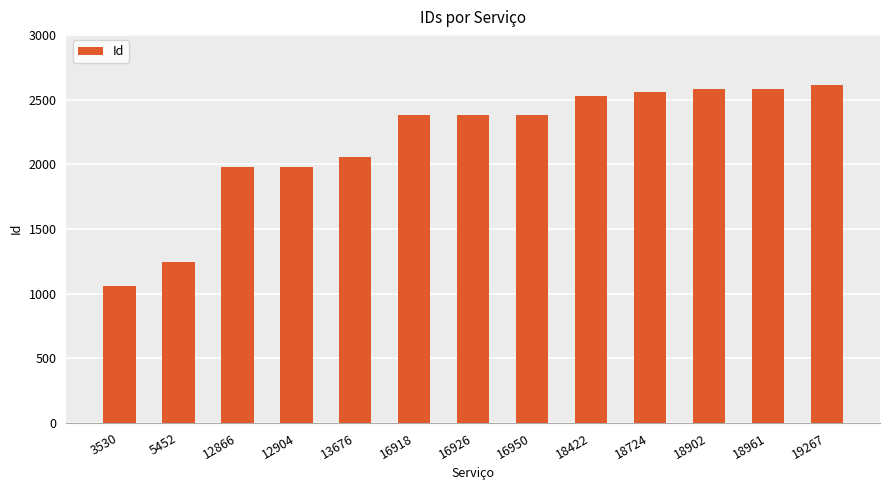

What is the average value?

2179